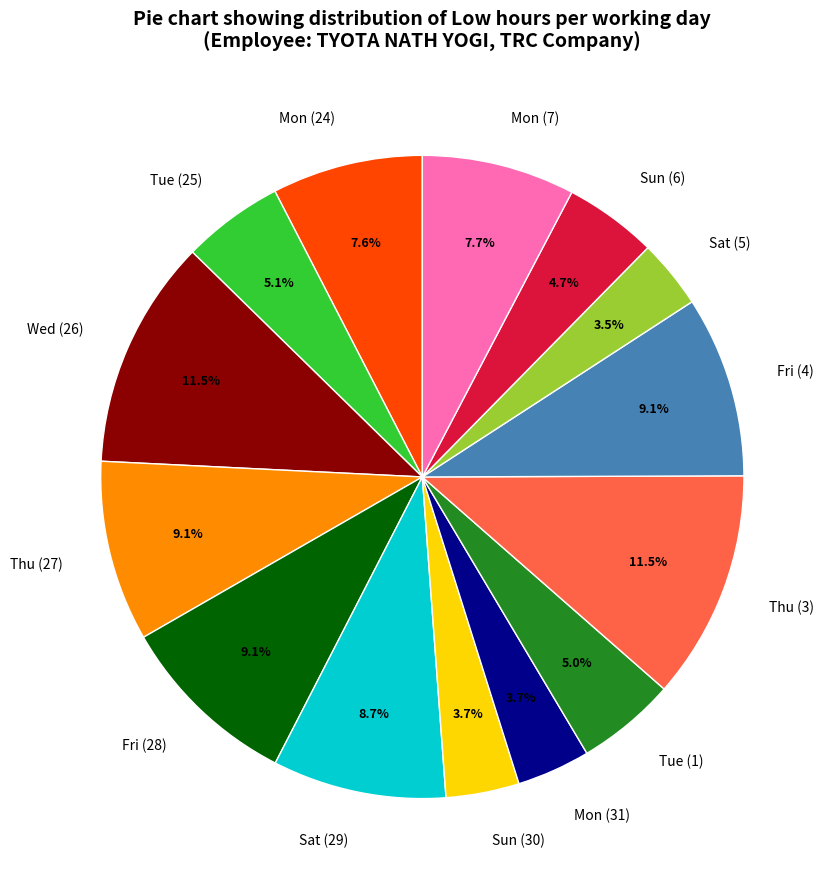

Between Fri (4) and Mon (7), which is larger?

Fri (4)